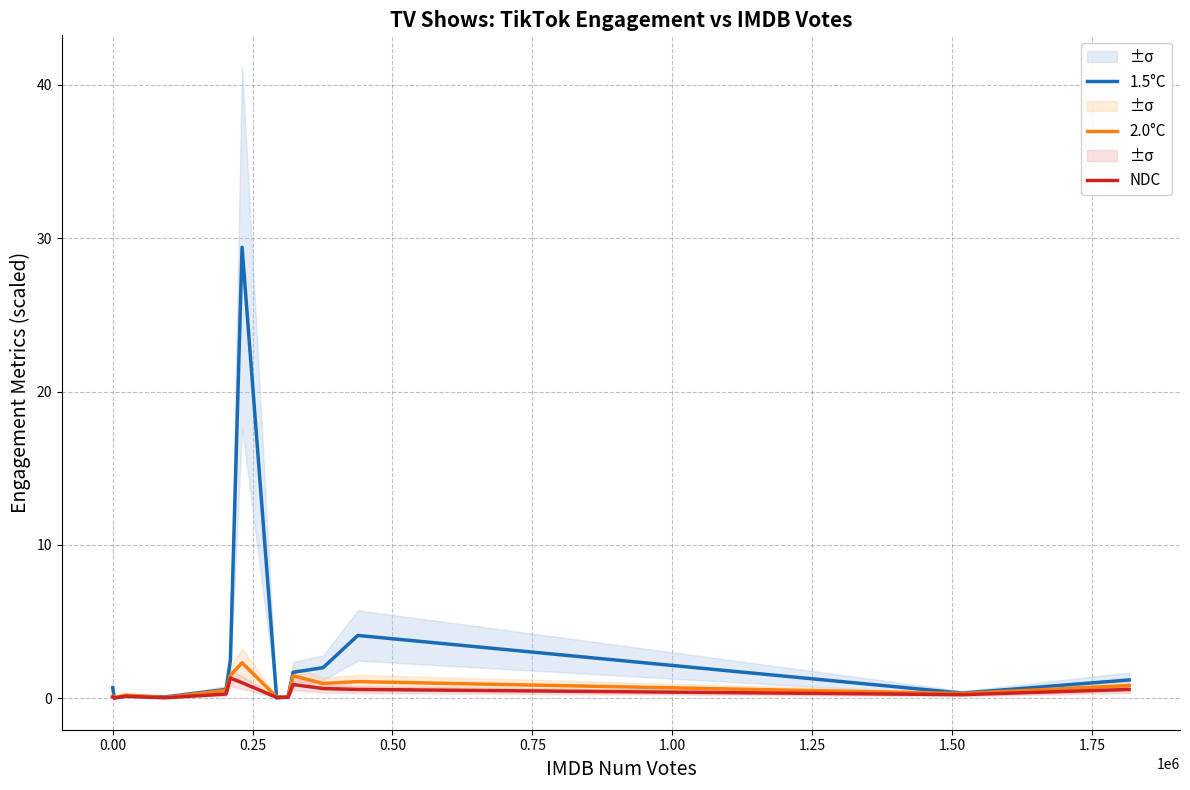

What is the difference between the second highest and minimum values in the NDC series?

1.0